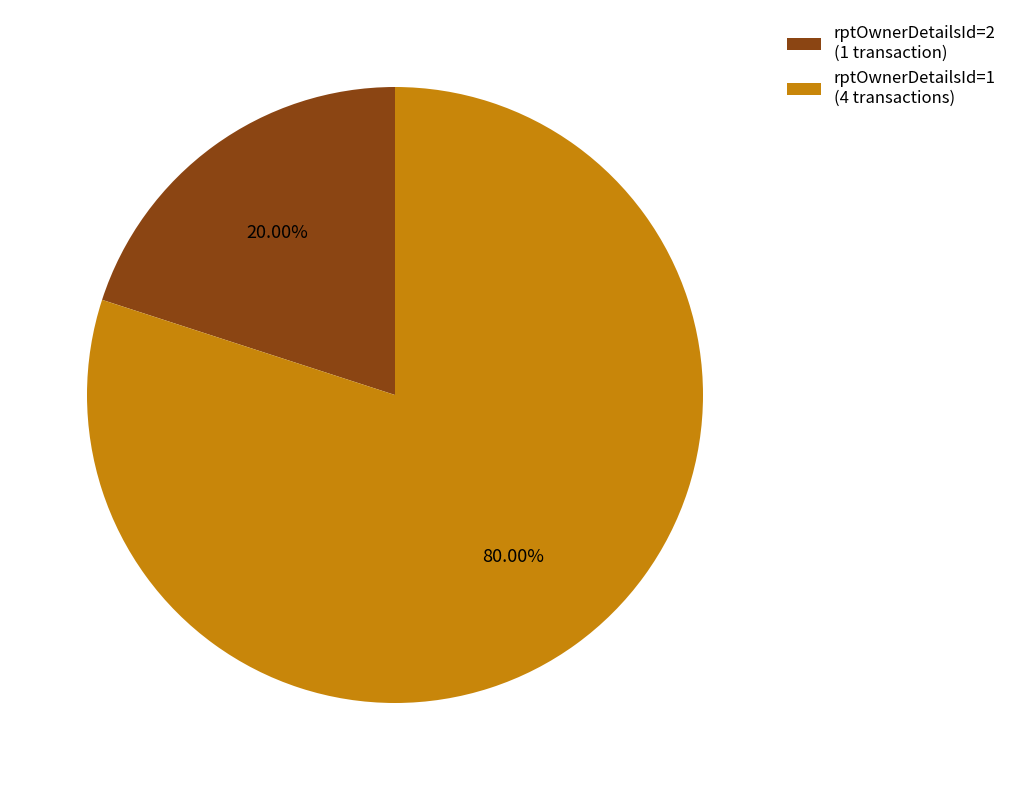

What is the largest slice in the pie chart?

rptOwnerDetailsId=1